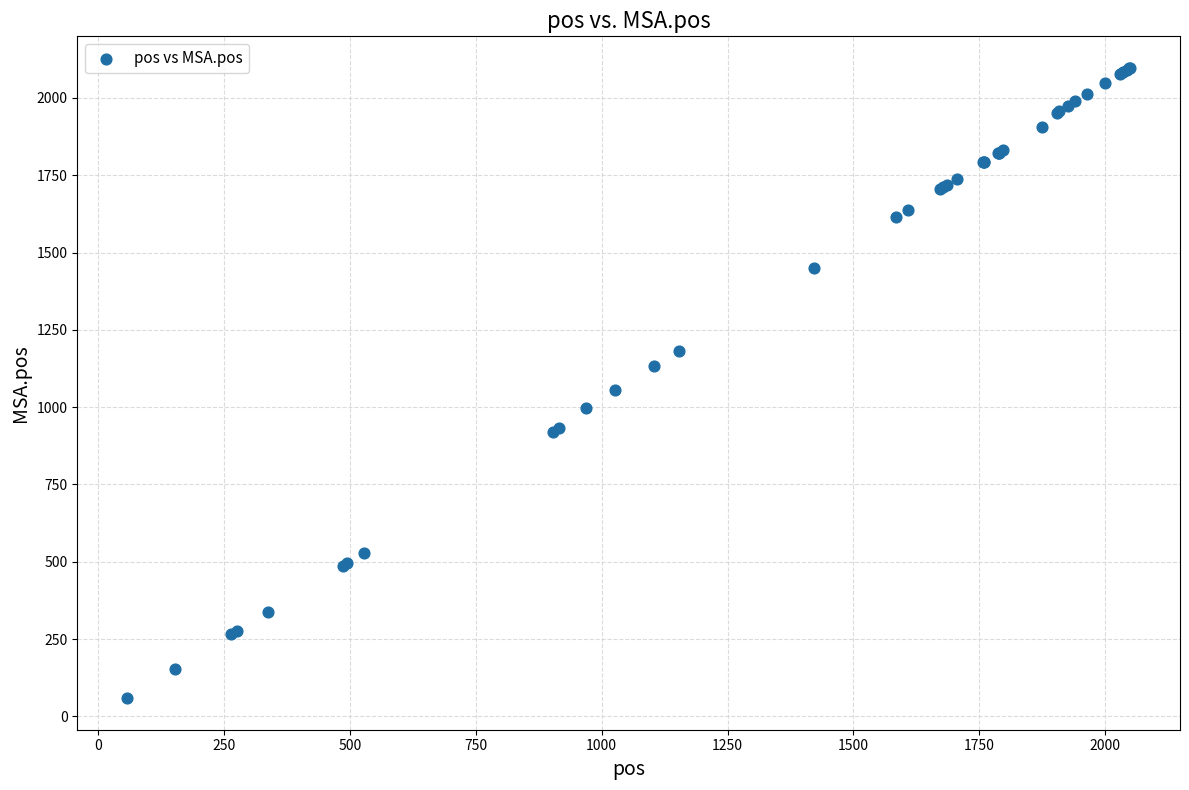

What Y value in the scatter plot is closest to 1078?

1054